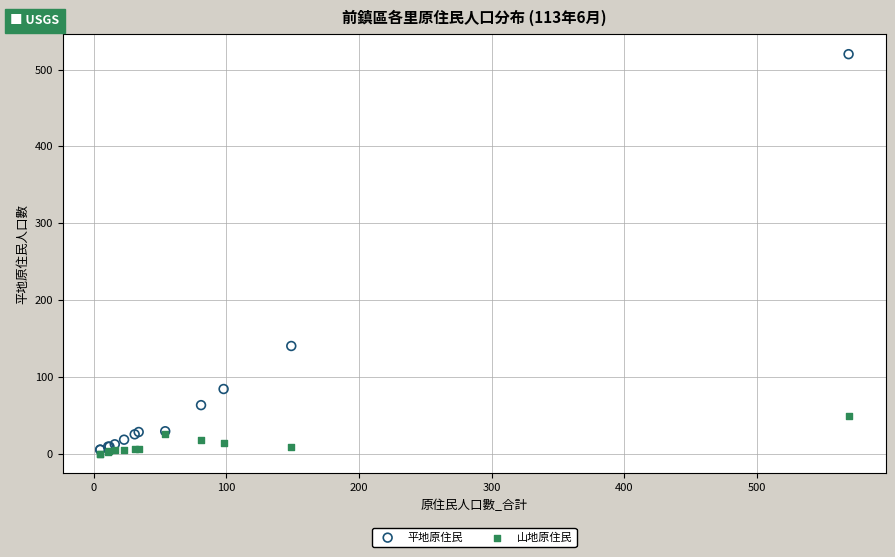

Across all series, what Y value is closest to 260?

140